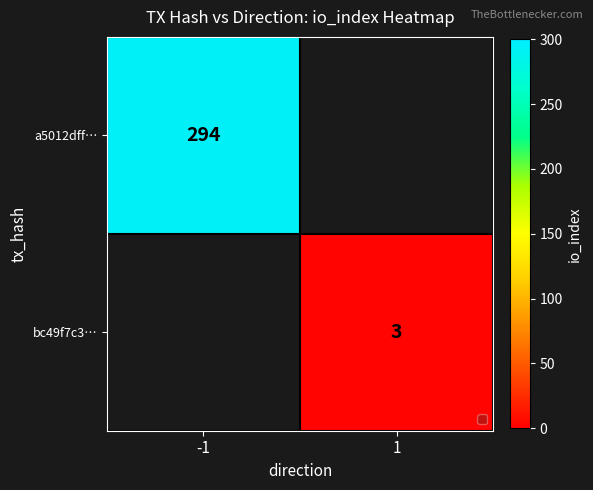

The a5012dff… series shows 107 at -1. True or false?

False